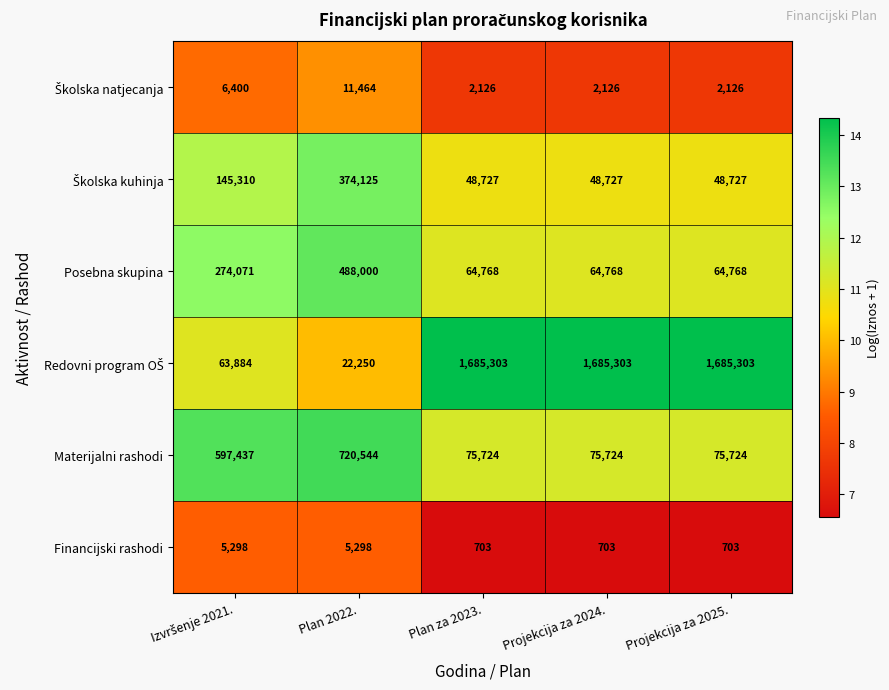

Count the number of data series in this chart.

6